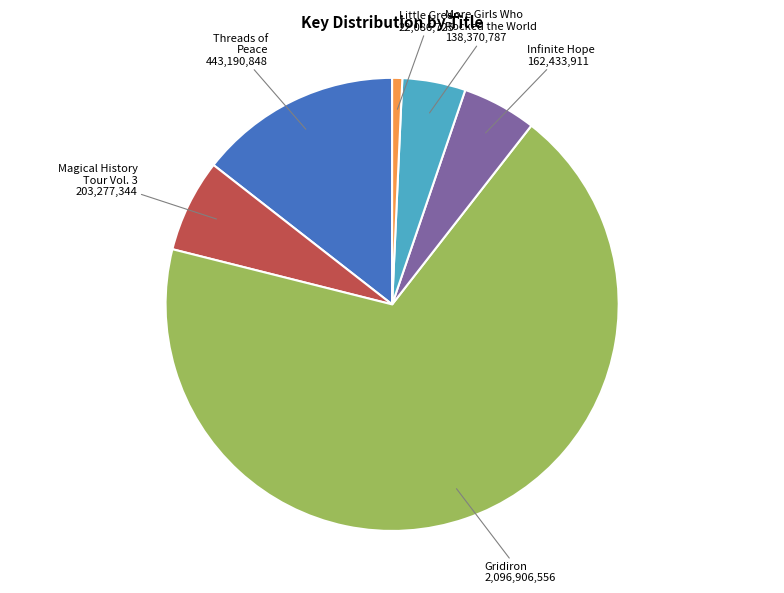

Does any single category account for the majority?

Yes